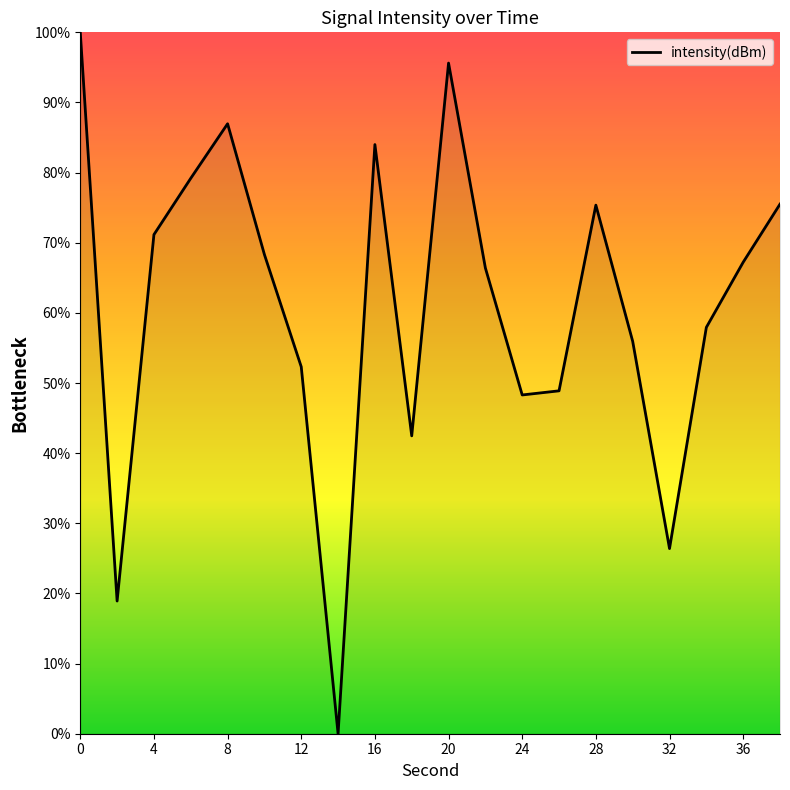

What is the difference between the maximum and minimum values?

100.0